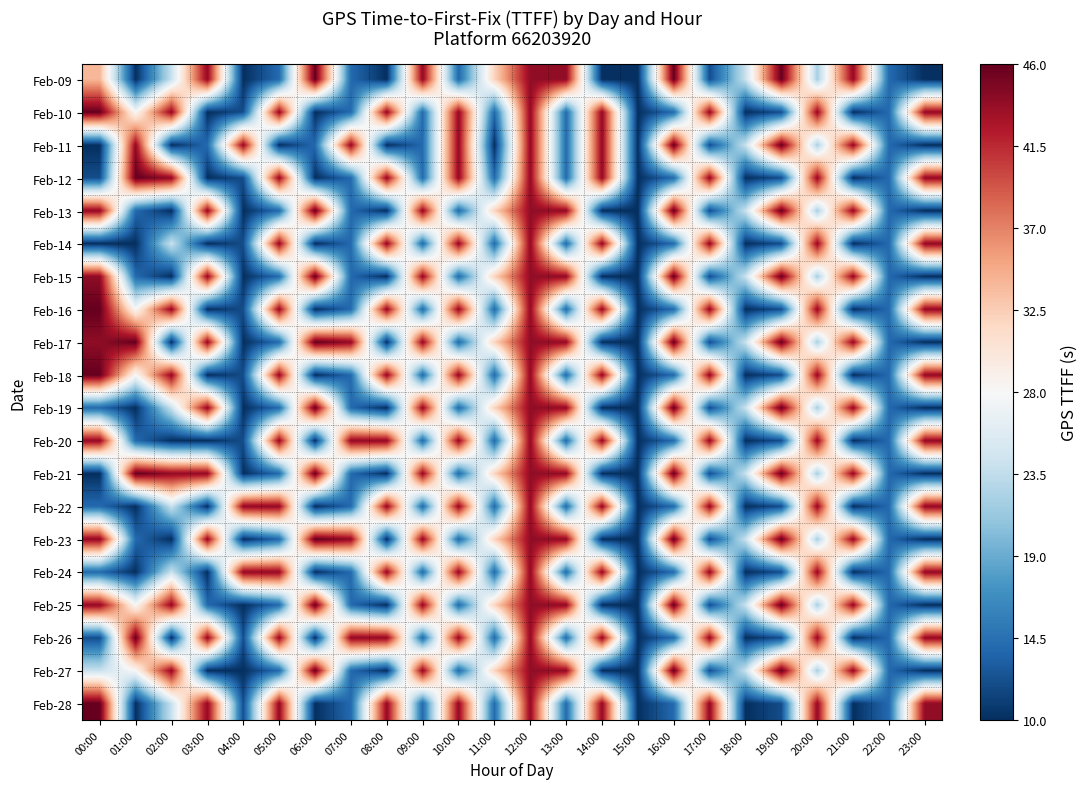

Reading right to left, extract all data points from this chart.

Feb-09: 23:00=10	22:00=14	21:00=44	20:00=22	19:00=46	18:00=24	17:00=12	16:00=46	15:00=10	14:00=10	13:00=44	12:00=44	11:00=32	10:00=14	09:00=44	08:00=10	07:00=14	06:00=46	05:00=14	04:00=10	03:00=44	02:00=24	01:00=10	00:00=34
Feb-10: 23:00=44	22:00=14	21:00=10	20:00=44	19:00=12	18:00=10	17:00=44	16:00=14	15:00=10	14:00=44	13:00=14	12:00=44	11:00=14	10:00=44	09:00=14	08:00=44	07:00=14	06:00=10	05:00=44	04:00=12	03:00=10	02:00=44	01:00=28	00:00=46
Feb-11: 23:00=10	22:00=14	21:00=44	20:00=22	19:00=46	18:00=24	17:00=12	16:00=46	15:00=10	14:00=44	13:00=14	12:00=44	11:00=10	10:00=44	09:00=14	08:00=10	07:00=44	06:00=14	05:00=10	04:00=44	03:00=14	02:00=10	01:00=44	00:00=10
Feb-12: 23:00=44	22:00=14	21:00=10	20:00=44	19:00=12	18:00=10	17:00=44	16:00=14	15:00=10	14:00=44	13:00=14	12:00=44	11:00=14	10:00=44	09:00=14	08:00=44	07:00=14	06:00=10	05:00=44	04:00=12	03:00=10	02:00=44	01:00=46	00:00=12
Feb-13: 23:00=10	22:00=14	21:00=44	20:00=22	19:00=46	18:00=24	17:00=12	16:00=46	15:00=10	14:00=10	13:00=44	12:00=44	11:00=32	10:00=14	09:00=44	08:00=10	07:00=14	06:00=46	05:00=14	04:00=10	03:00=44	02:00=10	01:00=14	00:00=44
Feb-14: 23:00=44	22:00=14	21:00=10	20:00=44	19:00=12	18:00=10	17:00=44	16:00=14	15:00=10	14:00=44	13:00=14	12:00=44	11:00=14	10:00=44	09:00=14	08:00=44	07:00=14	06:00=10	05:00=44	04:00=12	03:00=10	02:00=24	01:00=10	00:00=10
Feb-15: 23:00=10	22:00=14	21:00=44	20:00=22	19:00=46	18:00=24	17:00=12	16:00=46	15:00=10	14:00=10	13:00=44	12:00=44	11:00=32	10:00=14	09:00=44	08:00=10	07:00=14	06:00=46	05:00=14	04:00=10	03:00=44	02:00=10	01:00=14	00:00=44
Feb-16: 23:00=44	22:00=14	21:00=10	20:00=44	19:00=12	18:00=10	17:00=44	16:00=14	15:00=10	14:00=44	13:00=14	12:00=44	11:00=14	10:00=44	09:00=14	08:00=44	07:00=14	06:00=10	05:00=44	04:00=12	03:00=10	02:00=44	01:00=28	00:00=46
Feb-17: 23:00=10	22:00=14	21:00=44	20:00=22	19:00=46	18:00=24	17:00=12	16:00=46	15:00=10	14:00=10	13:00=44	12:00=44	11:00=32	10:00=14	09:00=44	08:00=10	07:00=44	06:00=46	05:00=14	04:00=10	03:00=44	02:00=10	01:00=46	00:00=44
Feb-18: 23:00=44	22:00=14	21:00=10	20:00=44	19:00=12	18:00=10	17:00=44	16:00=14	15:00=10	14:00=44	13:00=14	12:00=44	11:00=14	10:00=44	09:00=14	08:00=44	07:00=14	06:00=10	05:00=44	04:00=12	03:00=10	02:00=44	01:00=28	00:00=46
Feb-19: 23:00=10	22:00=14	21:00=44	20:00=22	19:00=46	18:00=24	17:00=12	16:00=46	15:00=10	14:00=10	13:00=44	12:00=44	11:00=32	10:00=14	09:00=44	08:00=10	07:00=14	06:00=46	05:00=14	04:00=10	03:00=44	02:00=24	01:00=10	00:00=14
Feb-20: 23:00=44	22:00=14	21:00=10	20:00=44	19:00=12	18:00=10	17:00=44	16:00=14	15:00=10	14:00=44	13:00=14	12:00=44	11:00=14	10:00=44	09:00=14	08:00=44	07:00=44	06:00=10	05:00=44	04:00=12	03:00=10	02:00=10	01:00=14	00:00=44
Feb-21: 23:00=10	22:00=14	21:00=44	20:00=22	19:00=46	18:00=24	17:00=12	16:00=46	15:00=10	14:00=10	13:00=44	12:00=44	11:00=32	10:00=14	09:00=44	08:00=10	07:00=14	06:00=46	05:00=14	04:00=10	03:00=44	02:00=44	01:00=46	00:00=10
Feb-22: 23:00=44	22:00=14	21:00=10	20:00=44	19:00=12	18:00=10	17:00=44	16:00=14	15:00=10	14:00=44	13:00=14	12:00=44	11:00=14	10:00=44	09:00=14	08:00=44	07:00=14	06:00=10	05:00=44	04:00=44	03:00=10	02:00=24	01:00=10	00:00=14
Feb-23: 23:00=10	22:00=14	21:00=44	20:00=22	19:00=46	18:00=24	17:00=12	16:00=46	15:00=10	14:00=10	13:00=44	12:00=44	11:00=32	10:00=14	09:00=44	08:00=10	07:00=44	06:00=46	05:00=14	04:00=10	03:00=44	02:00=10	01:00=14	00:00=44
Feb-24: 23:00=44	22:00=14	21:00=10	20:00=44	19:00=12	18:00=10	17:00=44	16:00=14	15:00=10	14:00=44	13:00=14	12:00=44	11:00=14	10:00=44	09:00=14	08:00=44	07:00=14	06:00=10	05:00=44	04:00=44	03:00=10	02:00=24	01:00=10	00:00=14
Feb-25: 23:00=10	22:00=14	21:00=44	20:00=22	19:00=46	18:00=24	17:00=12	16:00=46	15:00=10	14:00=10	13:00=44	12:00=44	11:00=32	10:00=14	09:00=44	08:00=10	07:00=14	06:00=46	05:00=14	04:00=10	03:00=14	02:00=44	01:00=28	00:00=44
Feb-26: 23:00=44	22:00=14	21:00=10	20:00=44	19:00=12	18:00=10	17:00=44	16:00=14	15:00=10	14:00=44	13:00=14	12:00=44	11:00=14	10:00=44	09:00=14	08:00=44	07:00=44	06:00=10	05:00=44	04:00=12	03:00=44	02:00=10	01:00=46	00:00=12
Feb-27: 23:00=10	22:00=14	21:00=44	20:00=22	19:00=46	18:00=24	17:00=12	16:00=46	15:00=10	14:00=10	13:00=44	12:00=44	11:00=32	10:00=14	09:00=44	08:00=10	07:00=14	06:00=46	05:00=14	04:00=10	03:00=10	02:00=44	01:00=28	00:00=24
Feb-28: 23:00=44	22:00=14	21:00=10	20:00=44	19:00=12	18:00=10	17:00=44	16:00=14	15:00=10	14:00=44	13:00=14	12:00=44	11:00=14	10:00=44	09:00=14	08:00=44	07:00=14	06:00=10	05:00=44	04:00=12	03:00=44	02:00=24	01:00=10	00:00=46